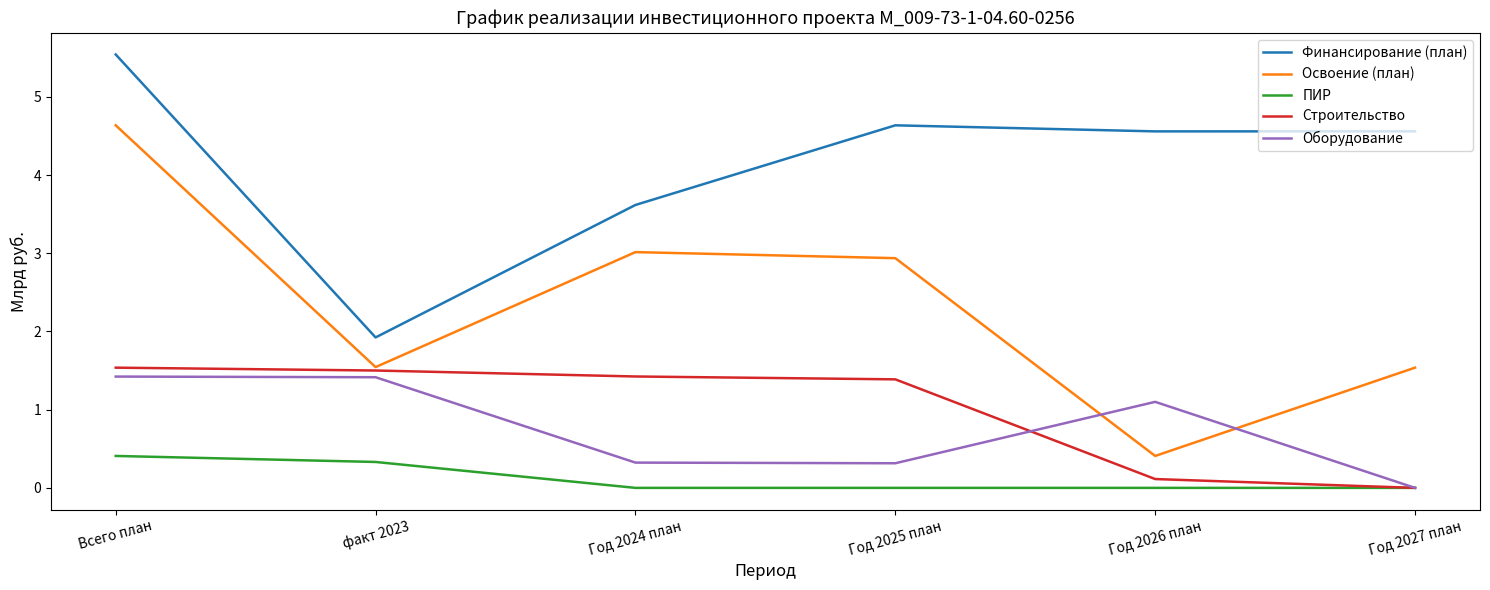

How many positive values does the Оборудование series have?

5